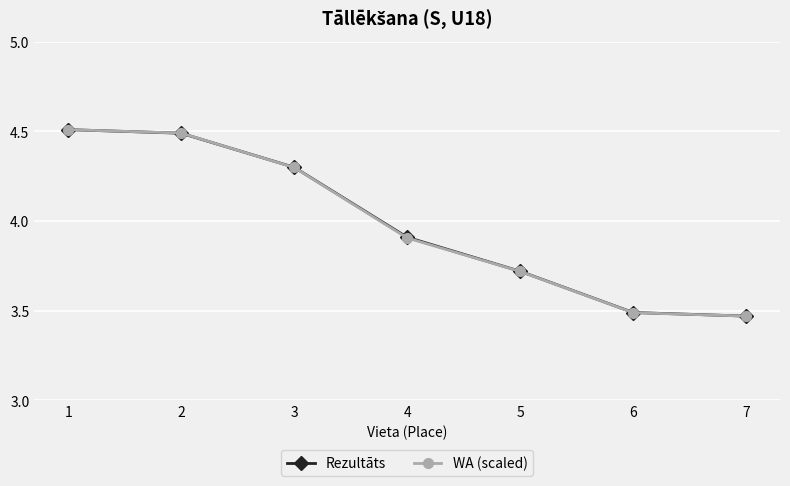

At which label does WA (scaled) reach its minimum?

7